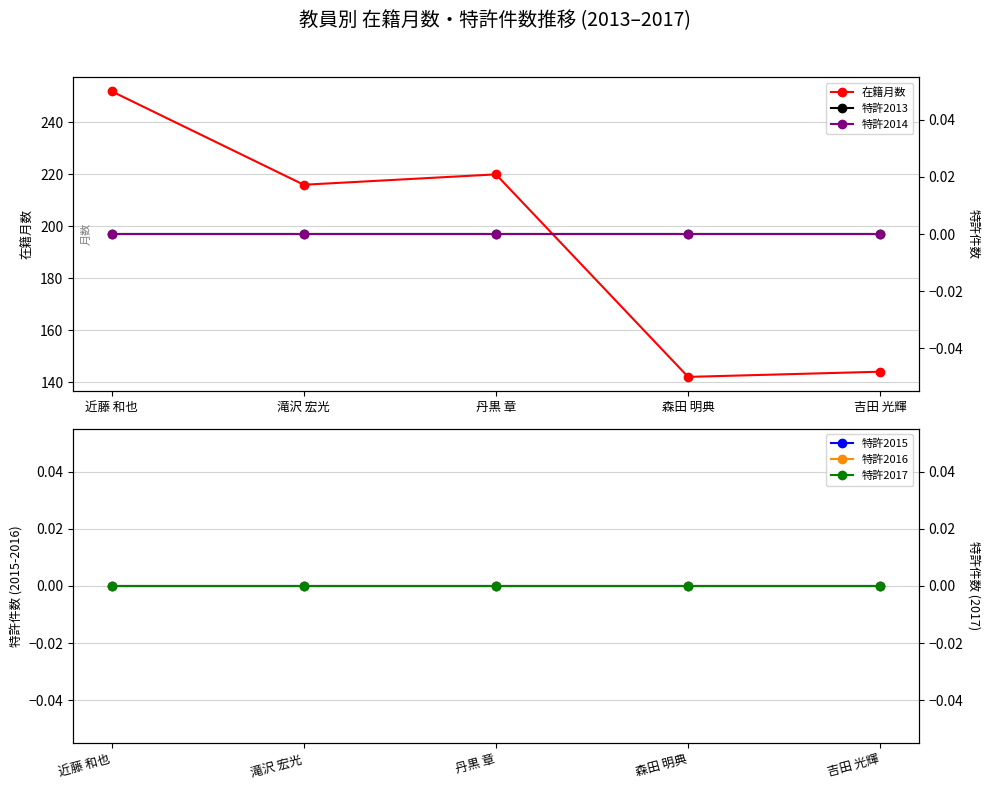

True or false: 在籍月数 and 特許2016 cross at least once.

False